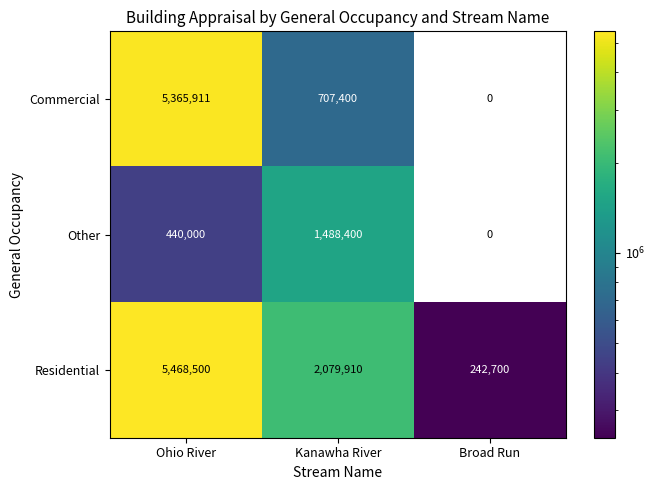

List the series in order of their overall mean, highest first.

Residential, Commercial, Other